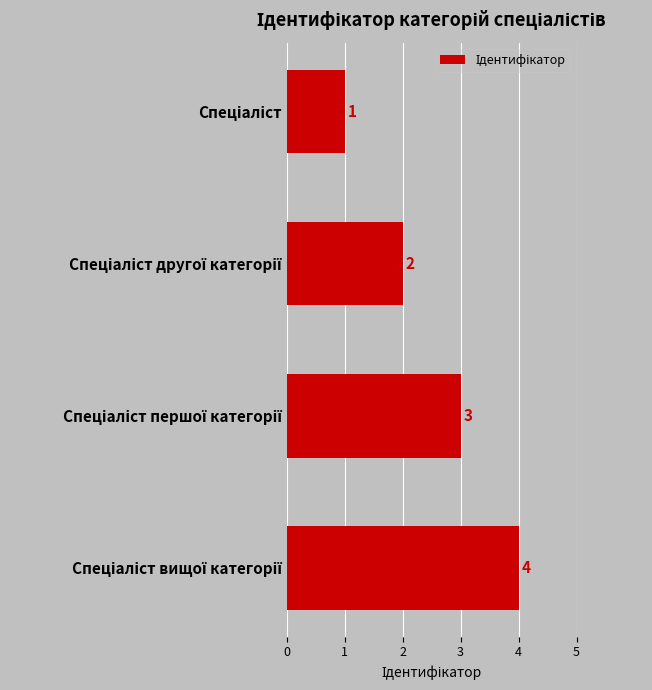

What is the greatest value displayed?

4